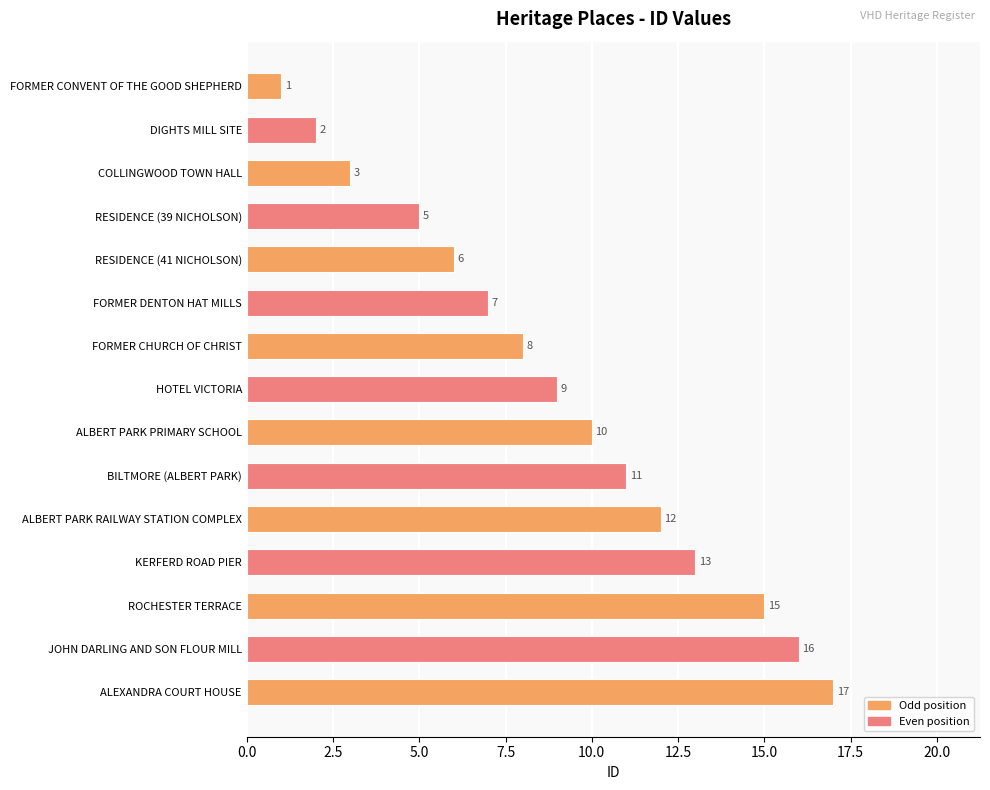

What is the average value?

9